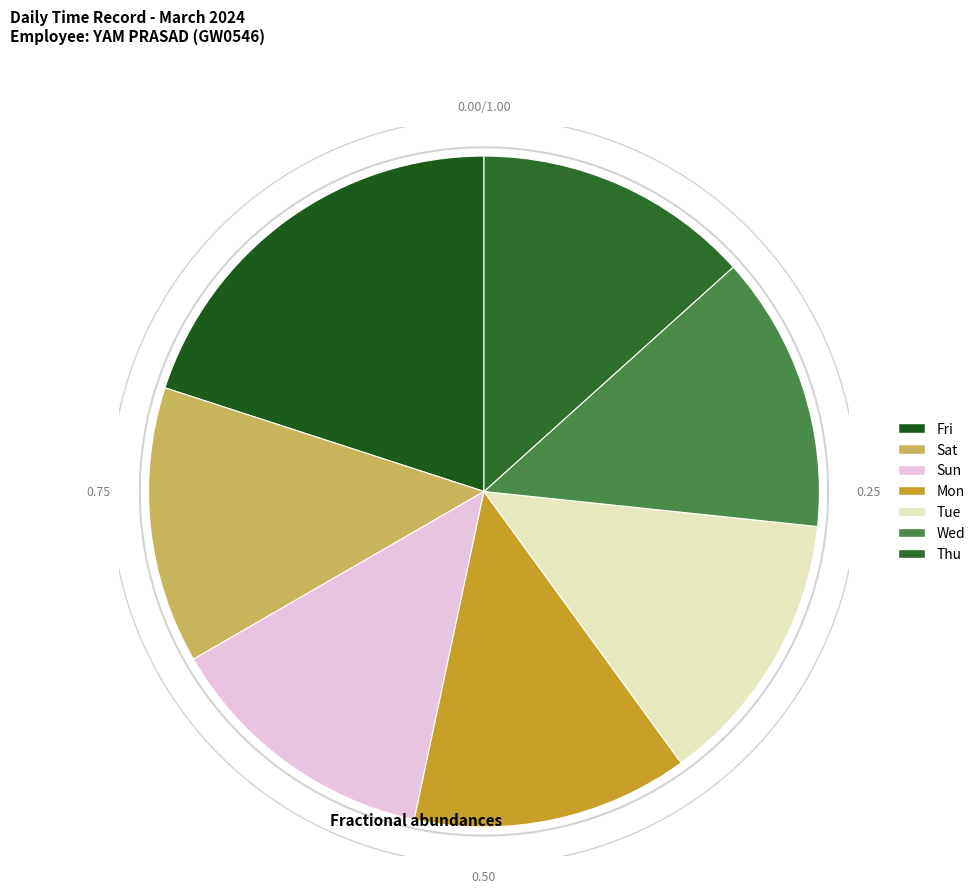

To the nearest percent, what is the combined percentage of Sun and Tue?

27%